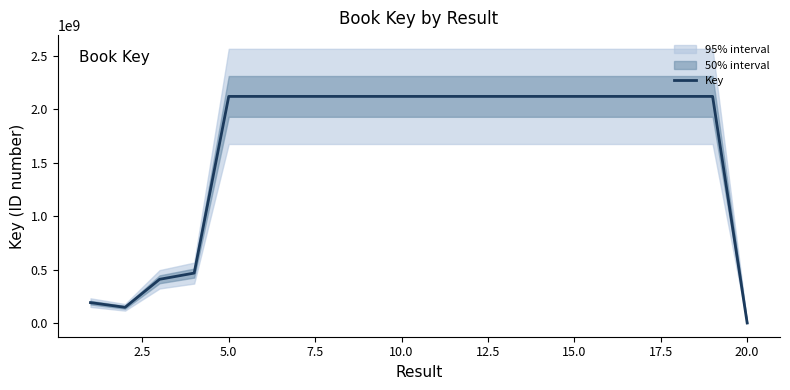

True or false: the data shows 2943876880 at 12.5.

False